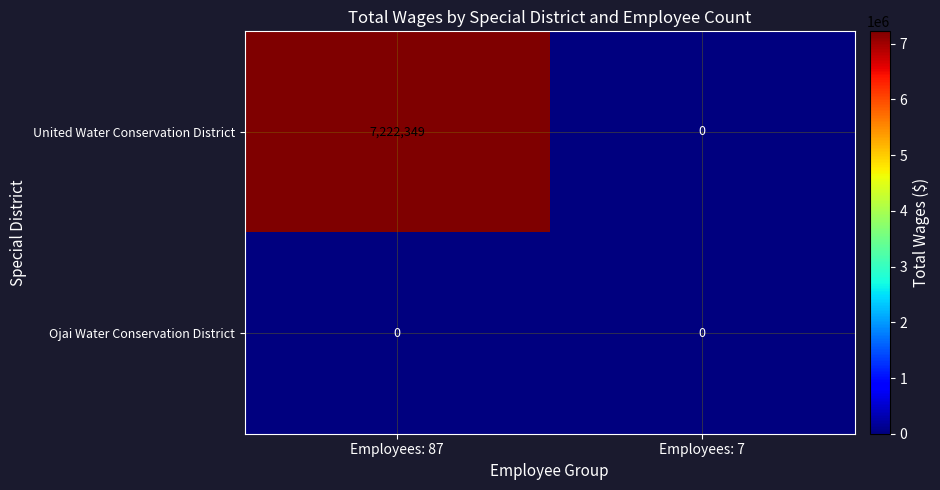

The value of United Water Conservation District at Employees: 7 is 0. True or false?

True